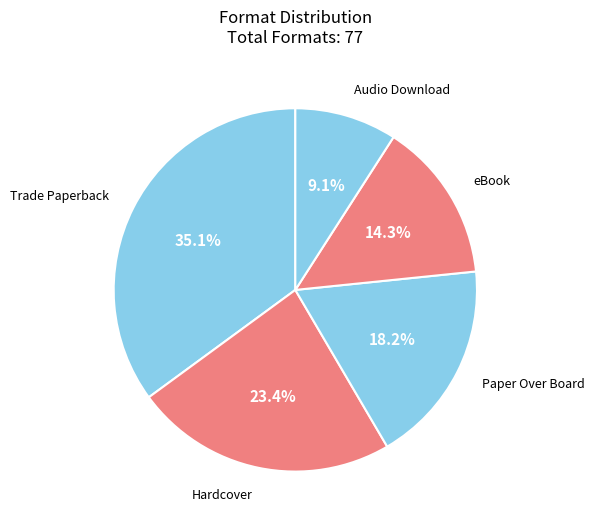

Which category has the biggest portion of the pie?

Trade Paperback